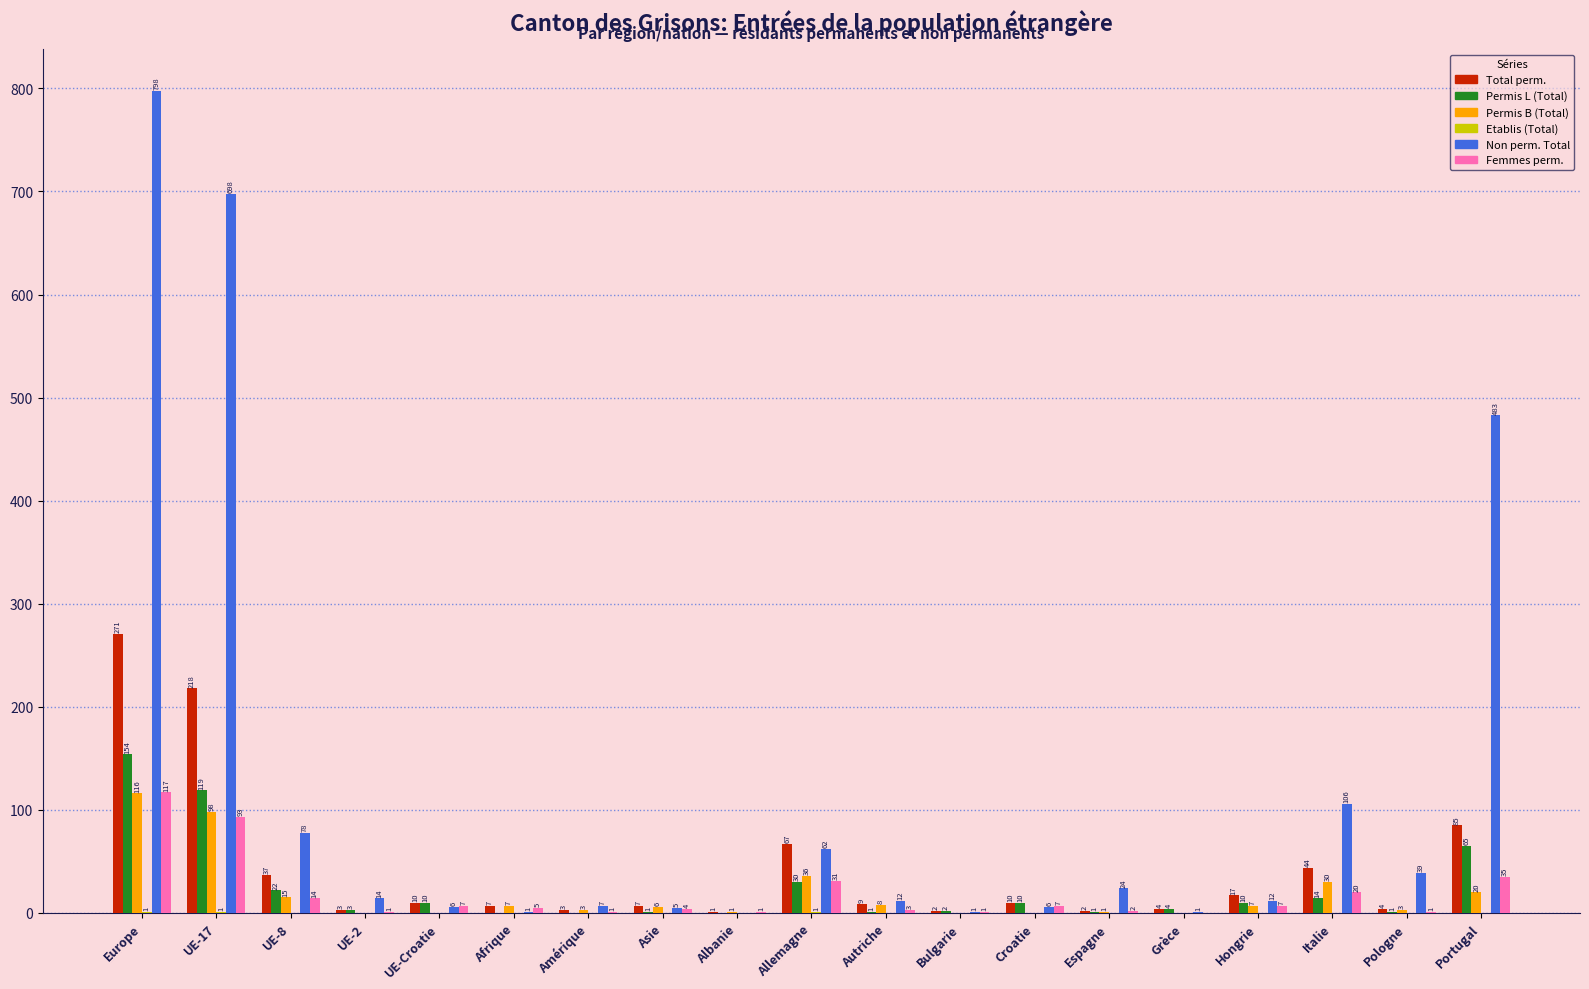

The Non perm. Total series shows 12 at Autriche. True or false?

True